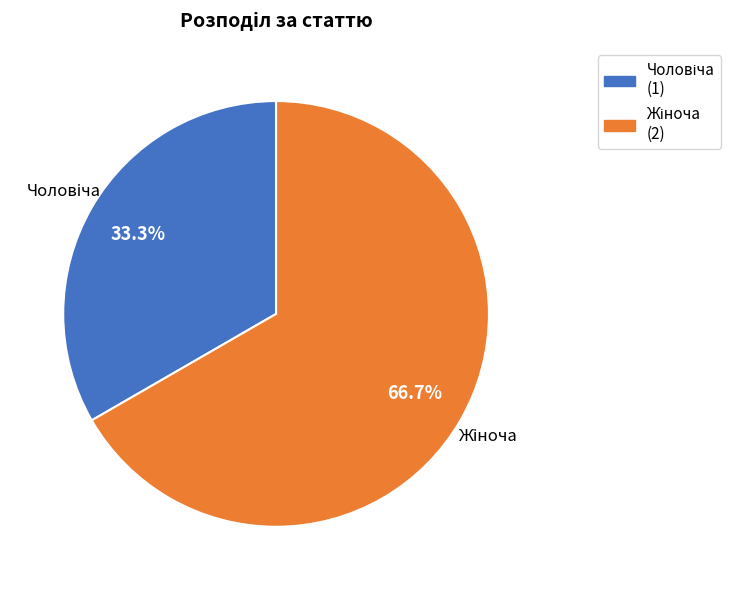

How many slices are in this pie chart?

2